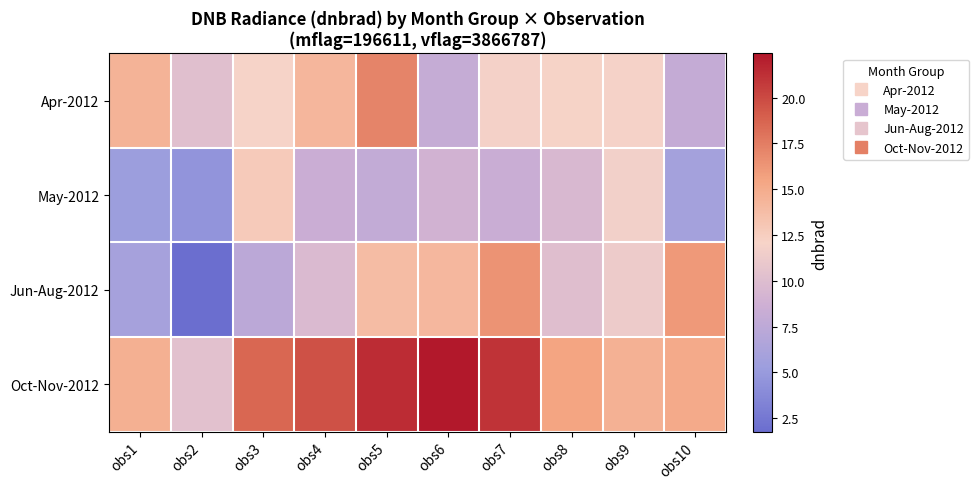

Reading left to right, list all the values displayed in this chart.

Apr-2012: obs1=14.4	obs2=10.2	obs3=12.0	obs4=14.2	obs5=17.1	obs6=8.1	obs7=11.9	obs8=12.1	obs9=12.0	obs10=8.0
May-2012: obs1=5.3	obs2=4.5	obs3=12.7	obs4=8.4	obs5=7.8	obs6=8.9	obs7=8.3	obs8=9.5	obs9=11.8	obs10=5.8
Jun-Aug-2012: obs1=5.9	obs2=1.8	obs3=7.4	obs4=9.7	obs5=13.8	obs6=14.1	obs7=16.4	obs8=10.1	obs9=11.3	obs10=16.1
Oct-Nov-2012: obs1=14.7	obs2=10.4	obs3=18.6	obs4=19.6	obs5=21.4	obs6=22.4	obs7=21.1	obs8=15.5	obs9=14.7	obs10=15.1